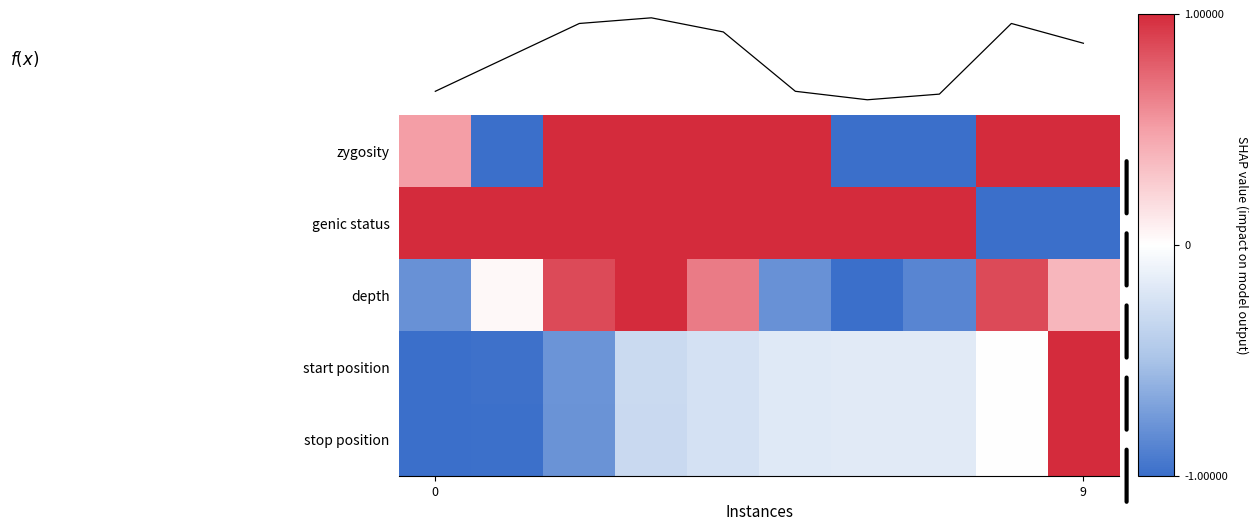

Which series has the largest total across all categories?

genic status